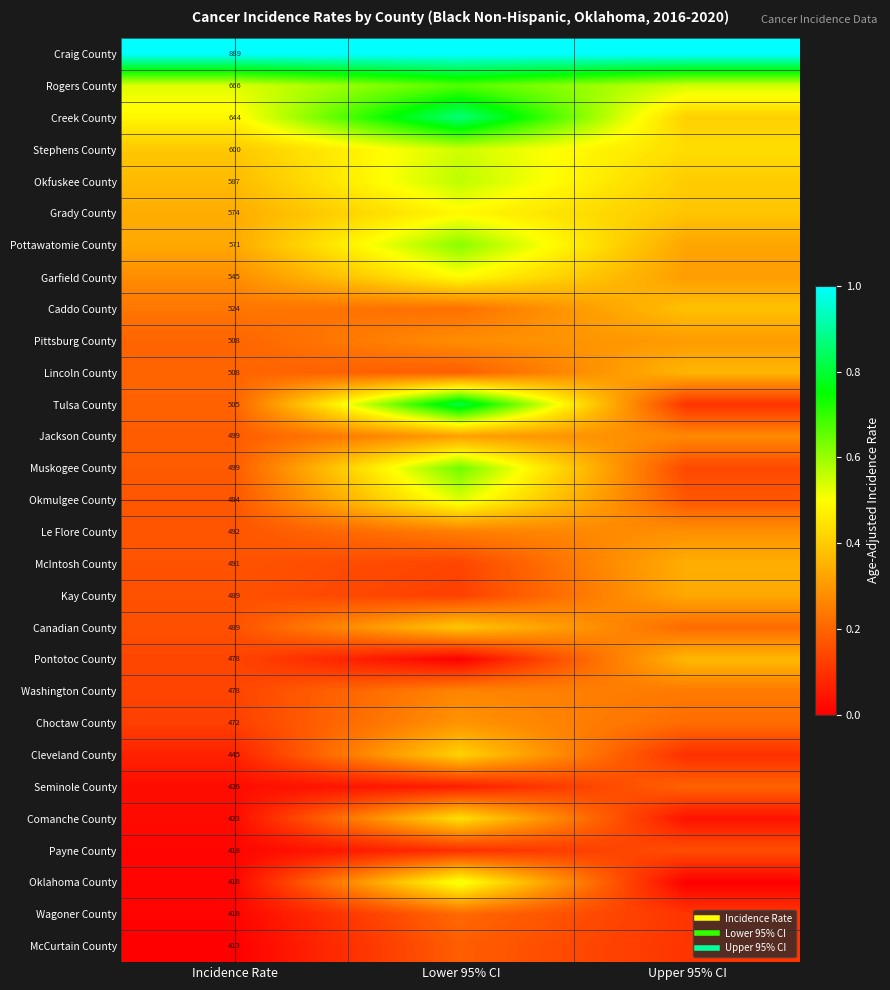

Which series changed the most between Lower 95% CI and Upper 95% CI?

Tulsa County